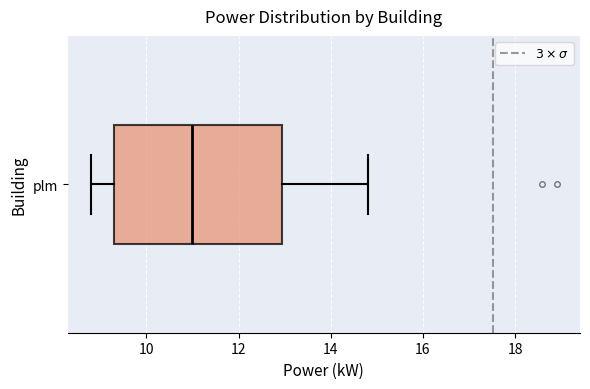

Where is the left edge of the box for plm on the x-axis? The values are not printed on the chart, so give them approximately, as read against the axis.

9.4